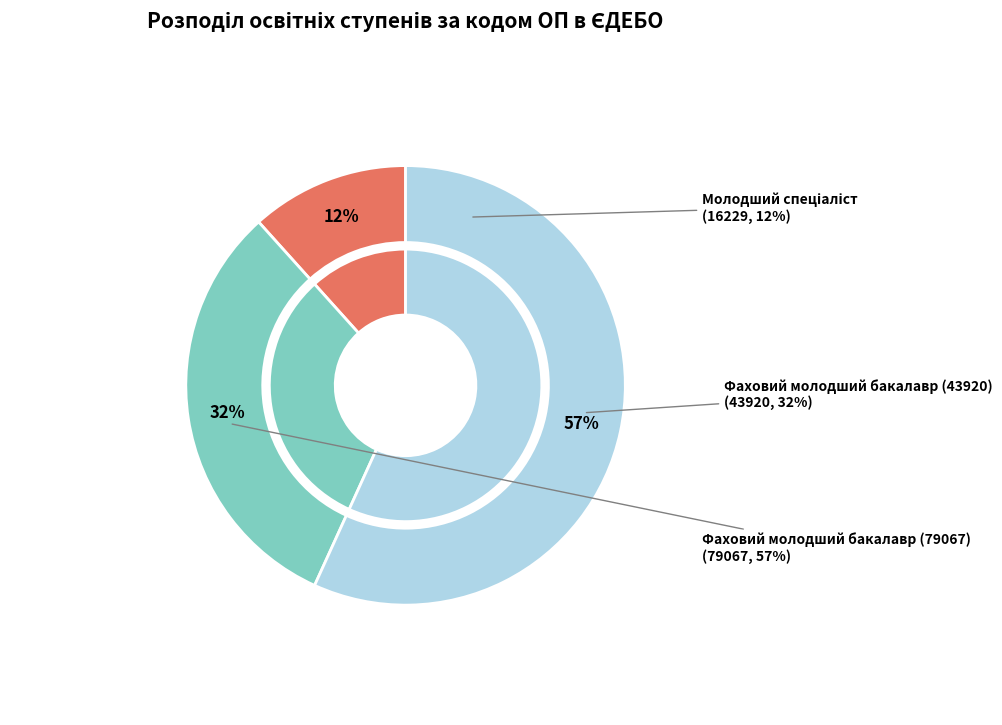

The Фаховий молодший бакалавр (43920) slice represents 26% of the pie. True or false?

False